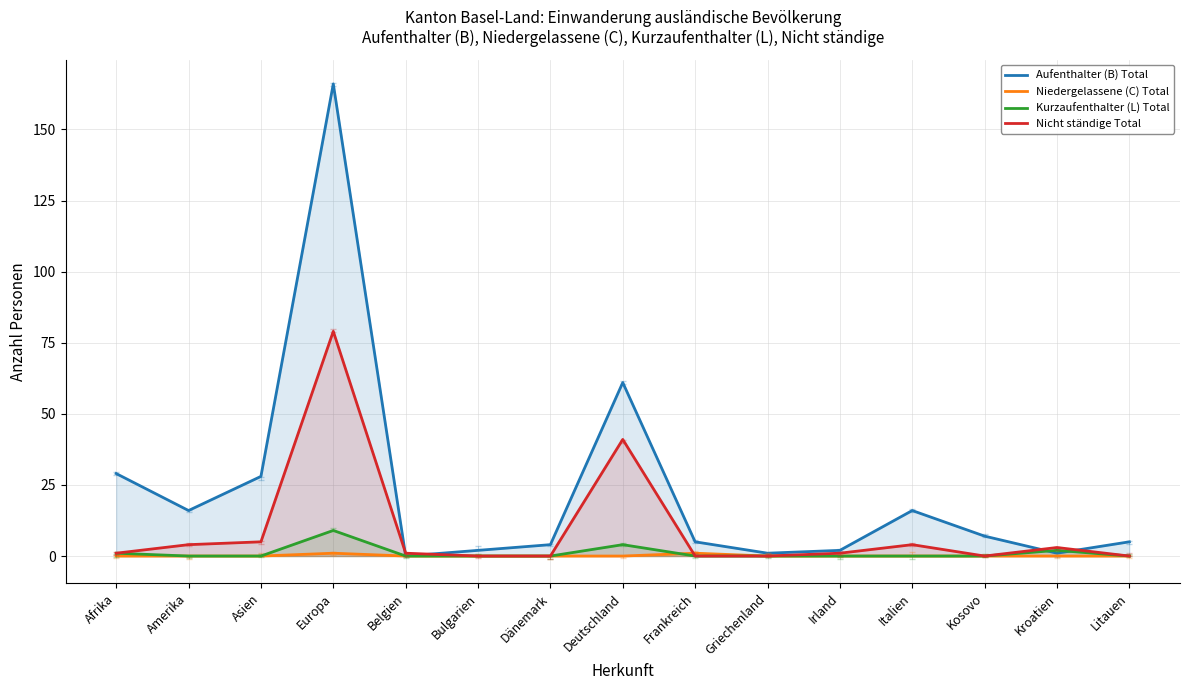

Reading right to left, extract all data points from this chart.

Aufenthalter (B) Total: Litauen=5	Kroatien=1	Kosovo=7	Italien=16	Irland=2	Griechenland=1	Frankreich=5	Deutschland=61	Dänemark=4	Bulgarien=2	Belgien=0	Europa=166	Asien=28	Amerika=16	Afrika=29
Niedergelassene (C) Total: Litauen=0	Kroatien=0	Kosovo=0	Italien=0	Irland=0	Griechenland=0	Frankreich=1	Deutschland=0	Dänemark=0	Bulgarien=0	Belgien=0	Europa=1	Asien=0	Amerika=0	Afrika=0
Kurzaufenthalter (L) Total: Litauen=0	Kroatien=2	Kosovo=0	Italien=0	Irland=0	Griechenland=0	Frankreich=0	Deutschland=4	Dänemark=0	Bulgarien=0	Belgien=0	Europa=9	Asien=0	Amerika=0	Afrika=1
Nicht ständige Total: Litauen=0	Kroatien=3	Kosovo=0	Italien=4	Irland=1	Griechenland=0	Frankreich=0	Deutschland=41	Dänemark=0	Bulgarien=0	Belgien=1	Europa=79	Asien=5	Amerika=4	Afrika=1